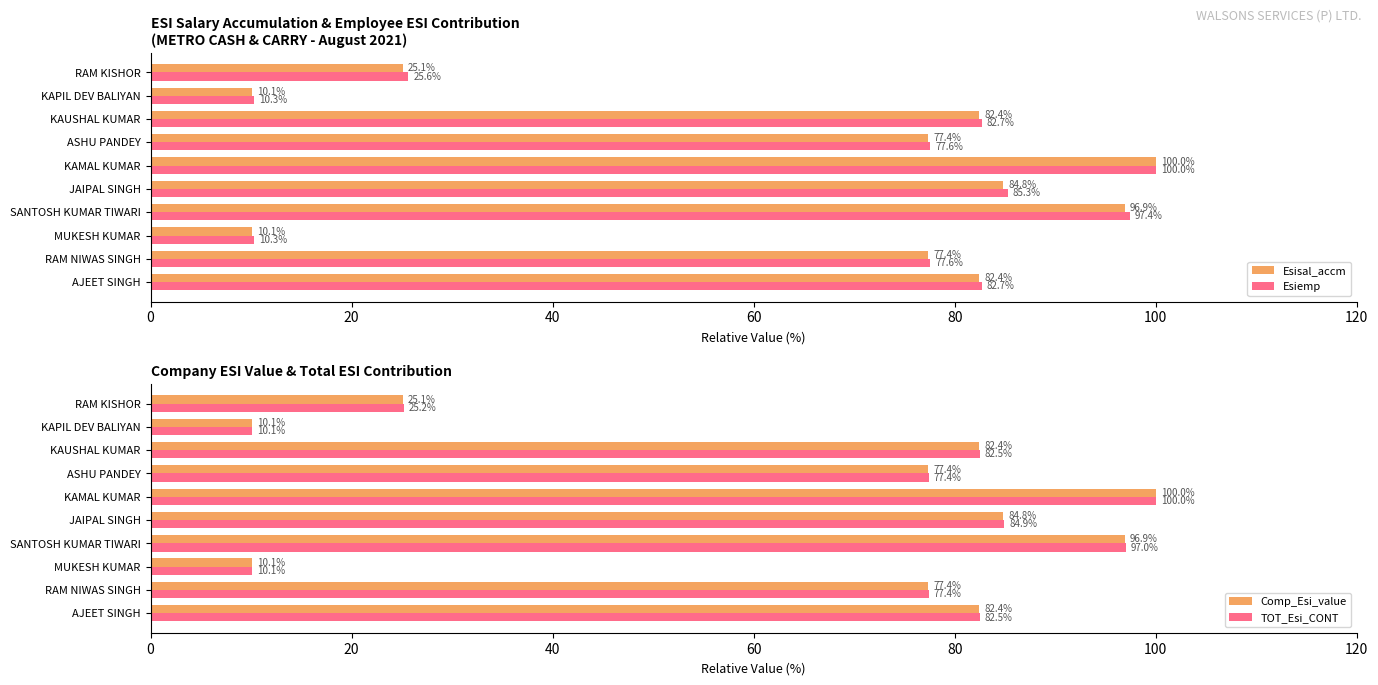

List the series in order of their peak value, highest first.

Esisal_accm, Esiemp, Comp_Esi_value, TOT_Esi_CONT